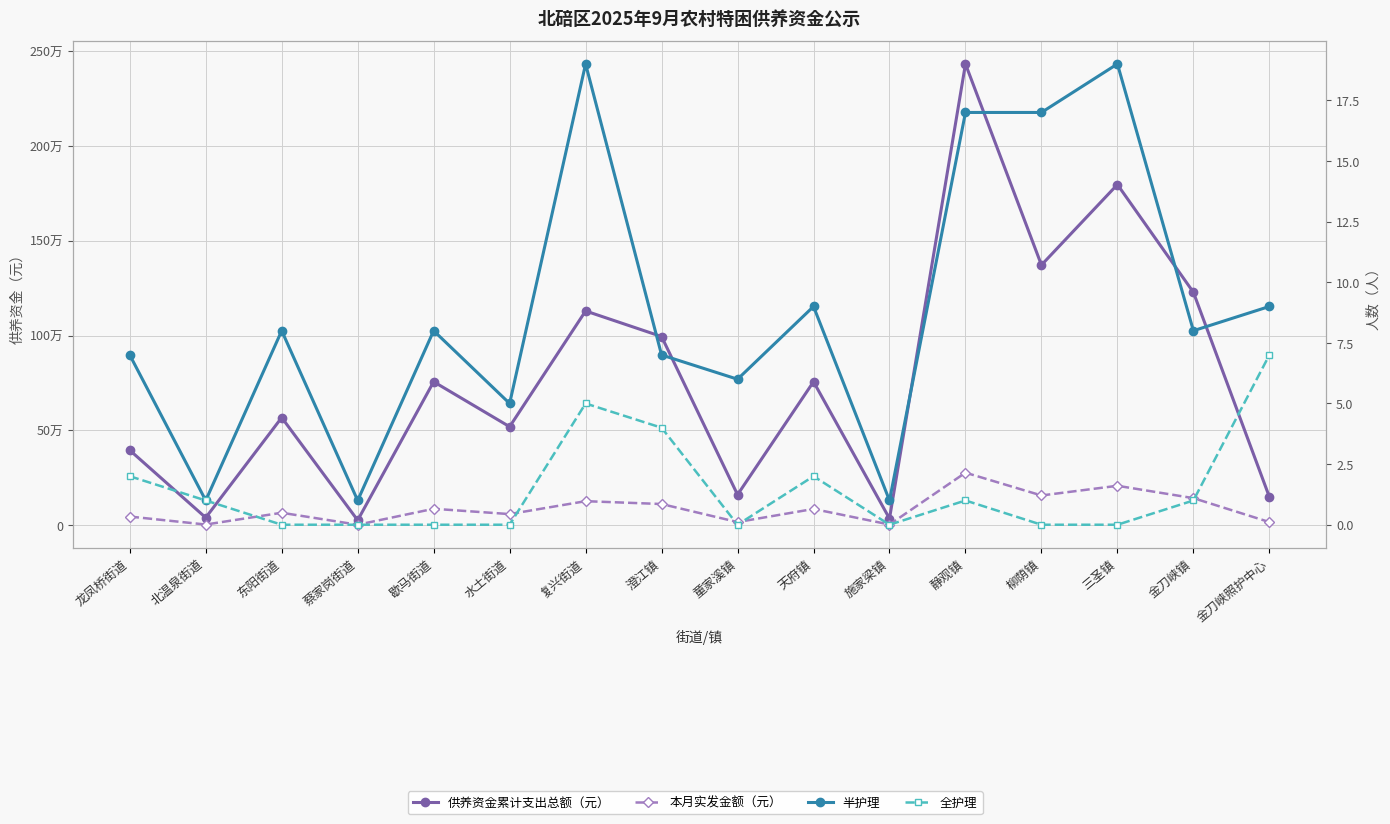

At how many categories does at least one series exceed 90324?

13